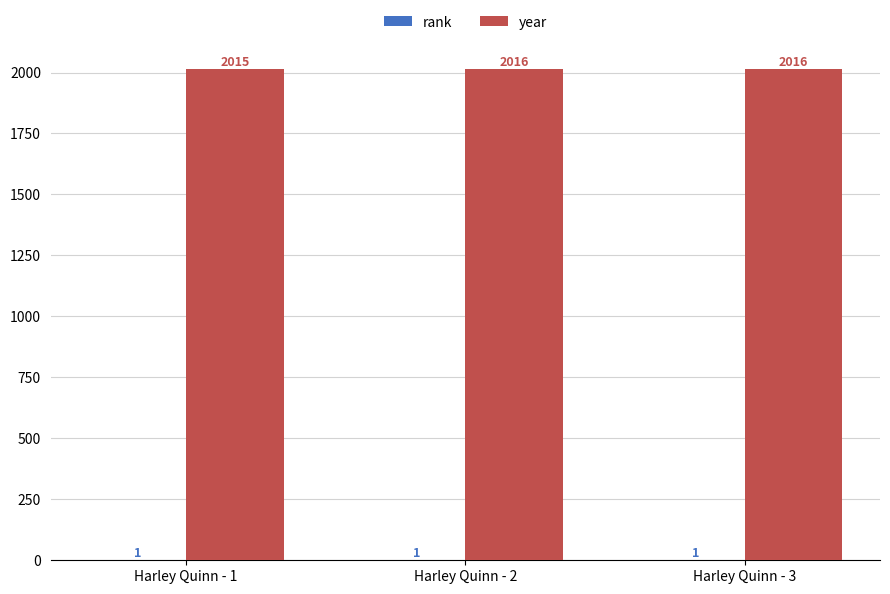

Which series changed the most between Harley Quinn - 1 and Harley Quinn - 2?

year